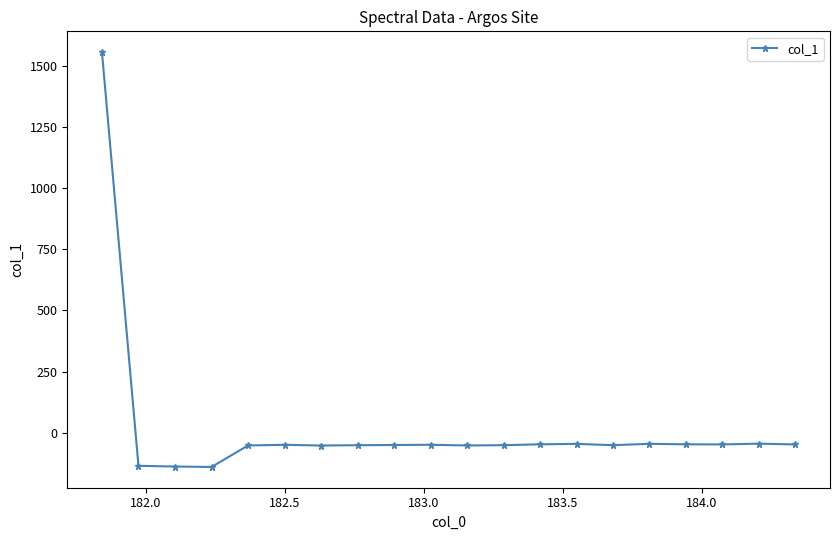

True or false: the data has more than 2 interior local peaks.

True